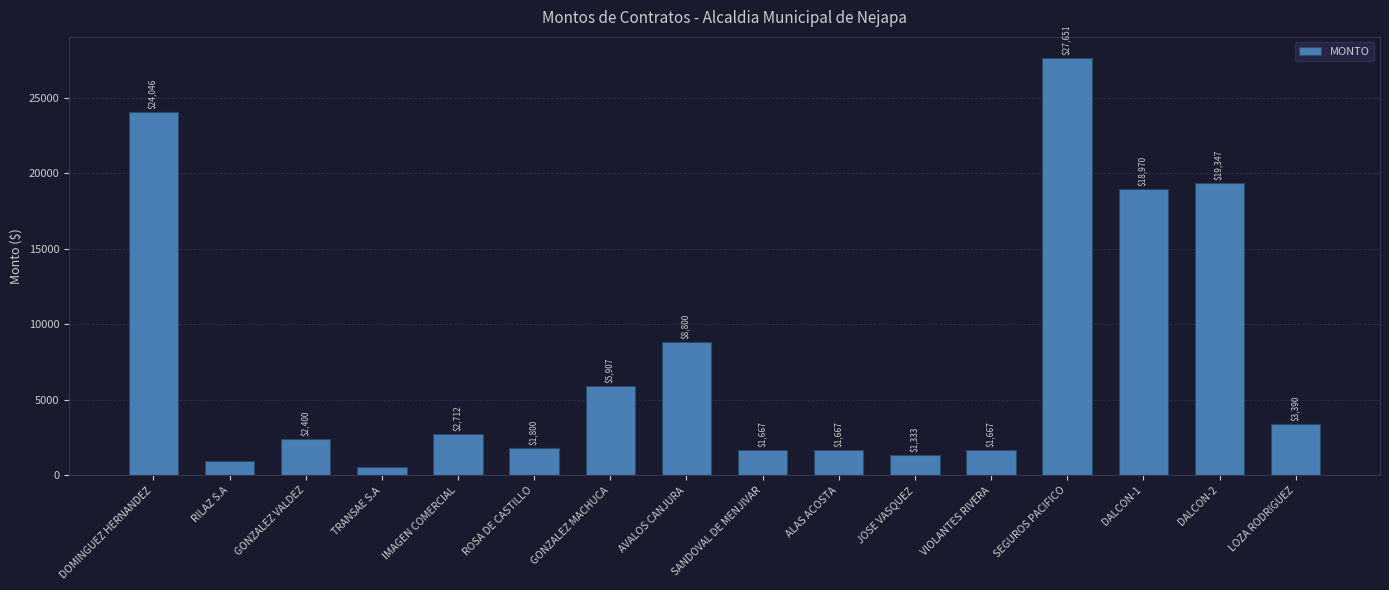

Does the chart contain stacked bars?

No